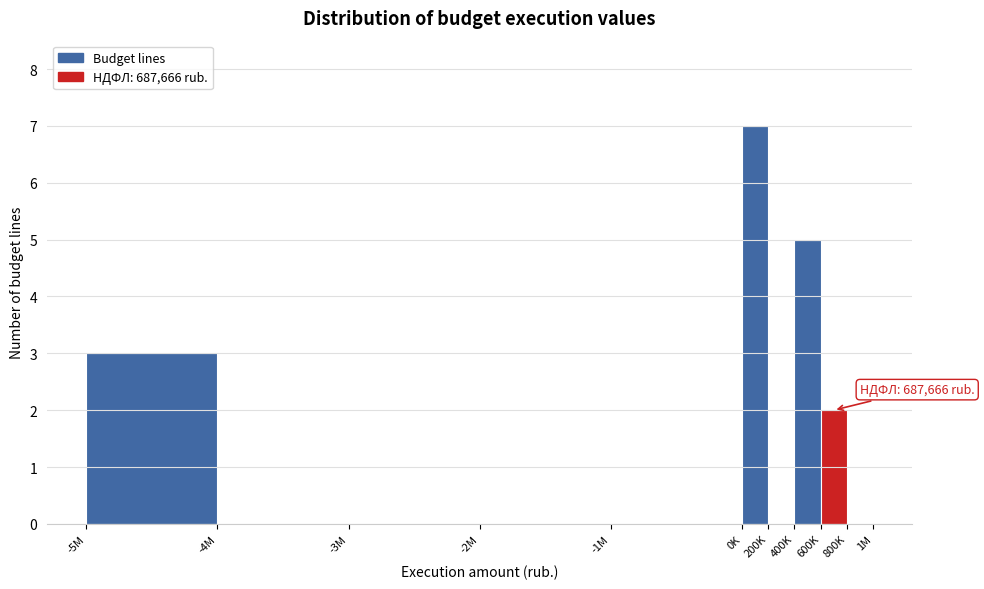

Reading left to right, what are all the values shown in this chart?

-5M=3	-4M=0	-3M=0	-2M=0	-1M=0	0K=7	200K=0	400K=5	600K=2	800K=0